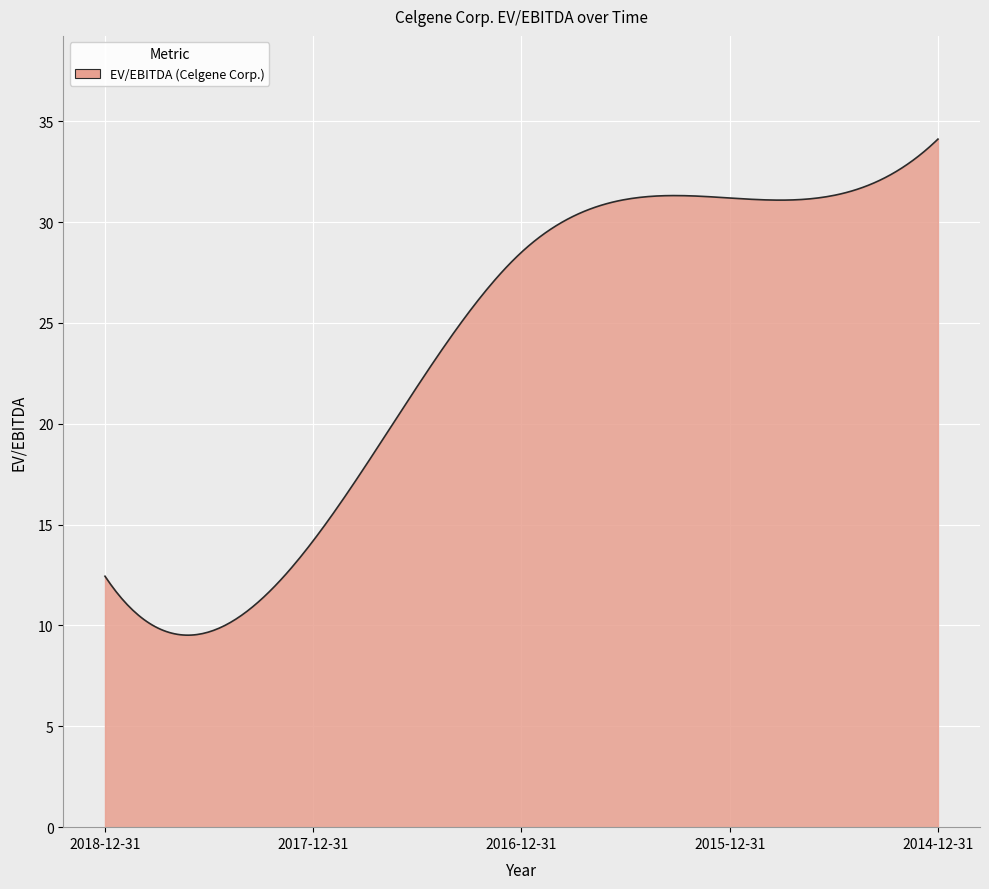

What is the maximum value shown in the chart?

34.1